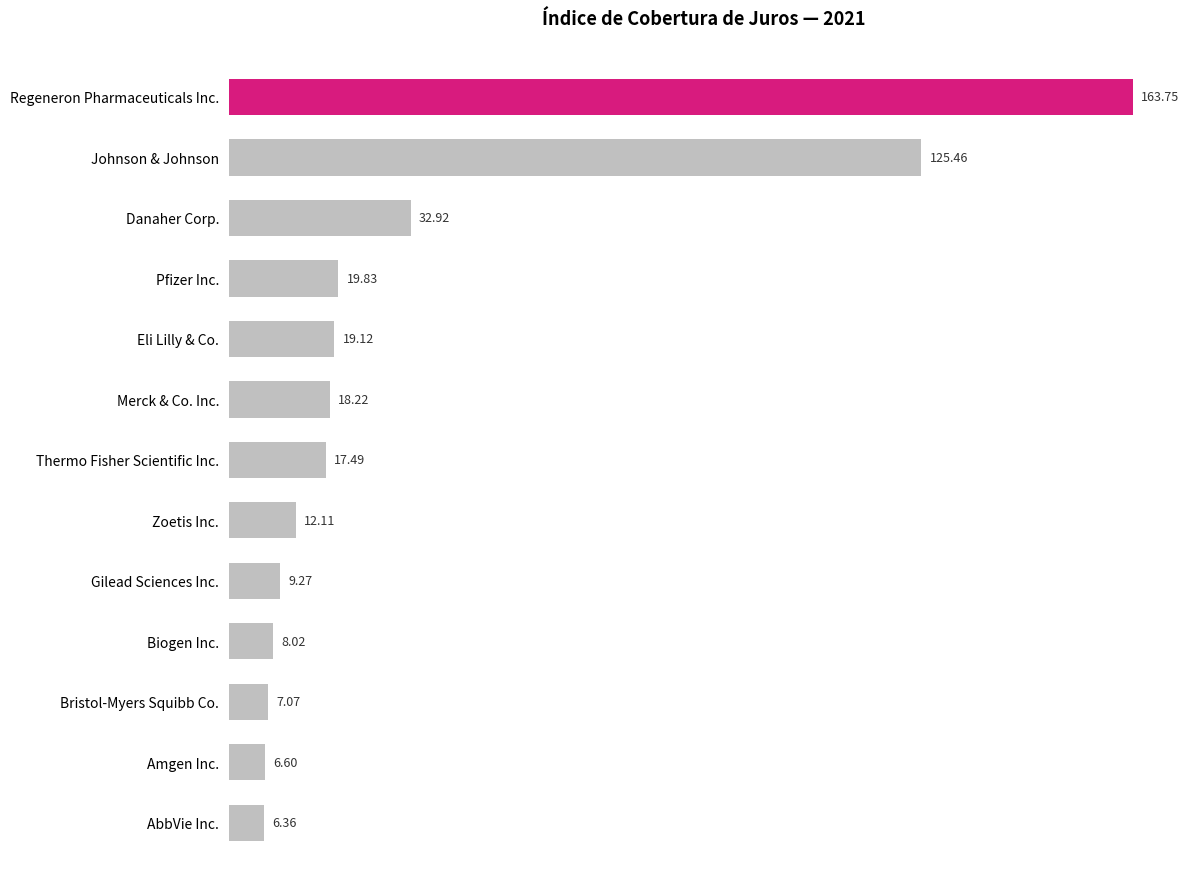

What is the average value?

34.3